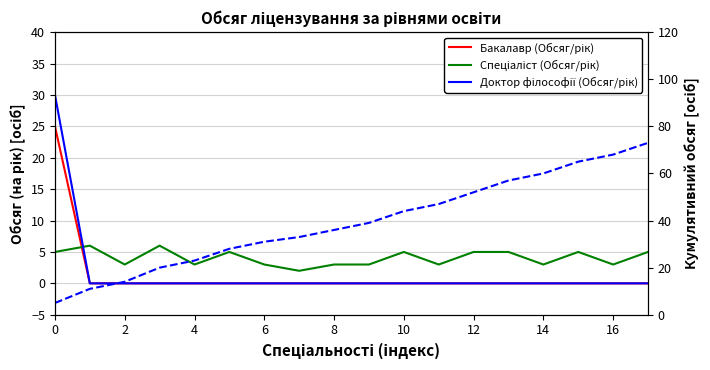

What are all the series names shown in the legend?

Бакалавр (Обсяг/рік), Спеціаліст (Обсяг/рік), Доктор філософії (Обсяг/рік), Кумулятивний (Спеціаліст)